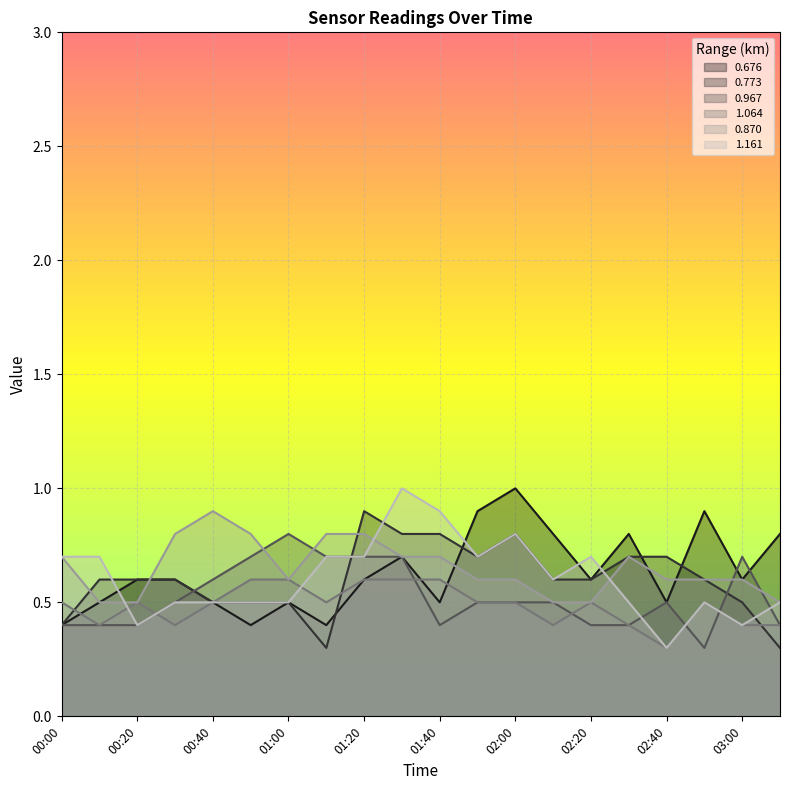

What is the label of the 19th point from the left?

03:00